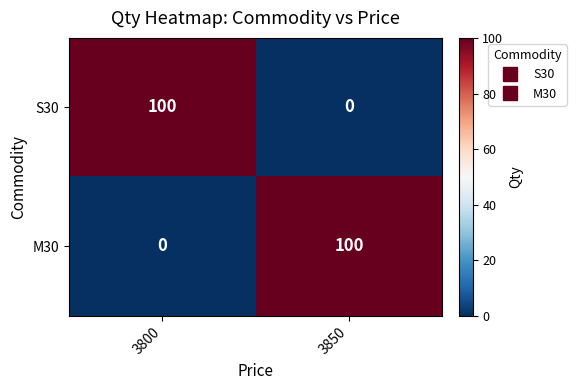

True or false: M30 has a value of 100 at 3850.

True